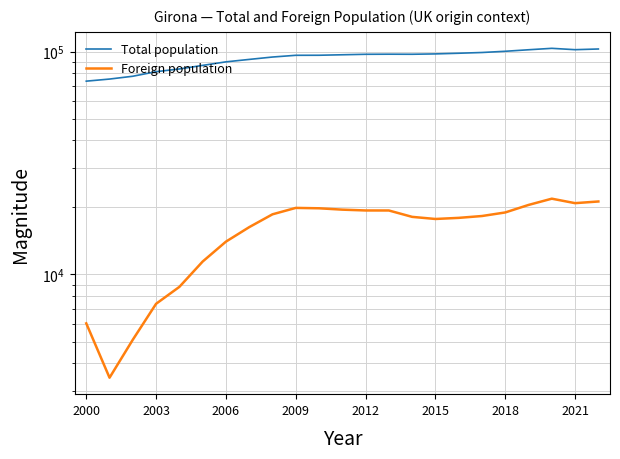

Which series changed the most between 2012 and 2000?

Total population